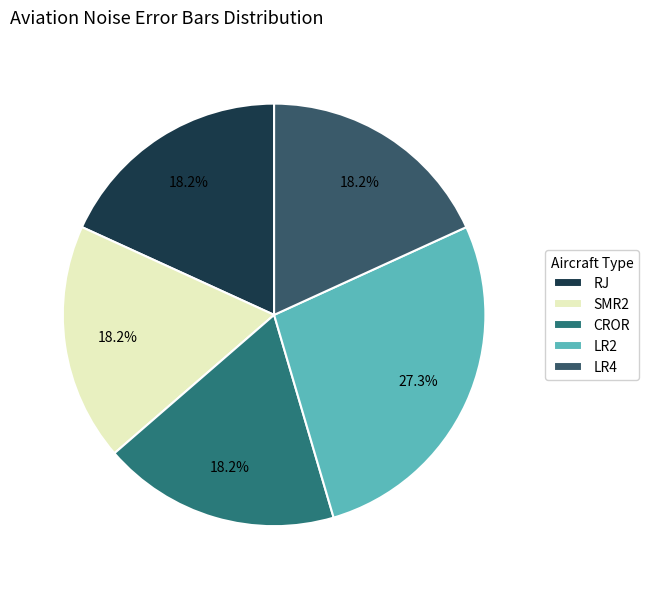

Does any single category account for the majority?

No